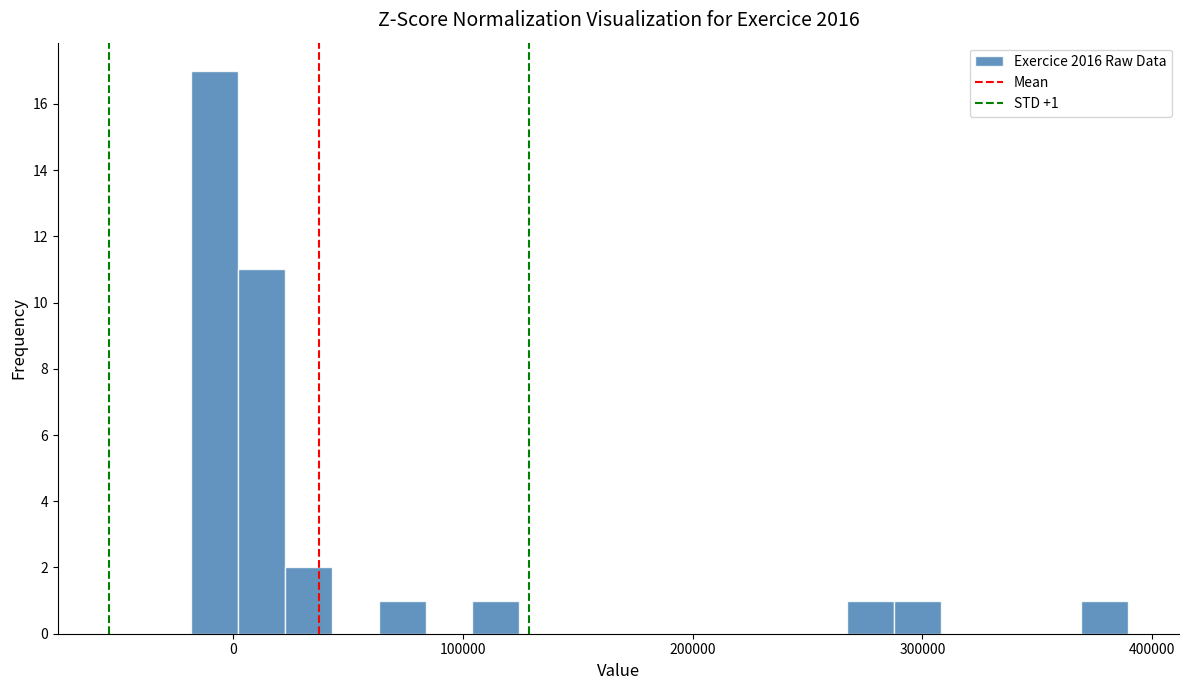

Read against the x-axis, roughly where is the centre of the tallest bar?

-10000